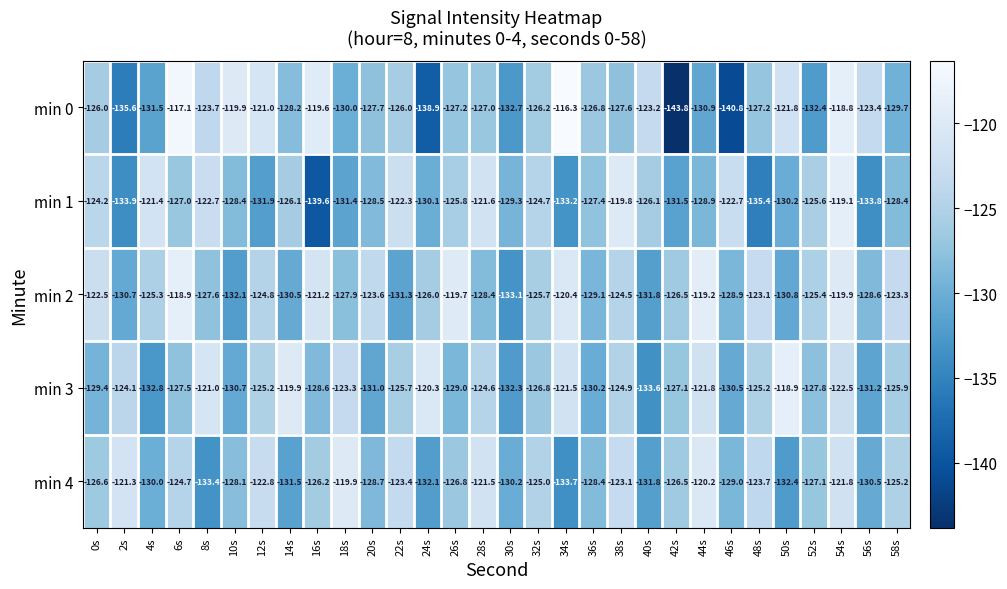

What is the difference between the maximum and minimum values in the min 3 series?

14.7